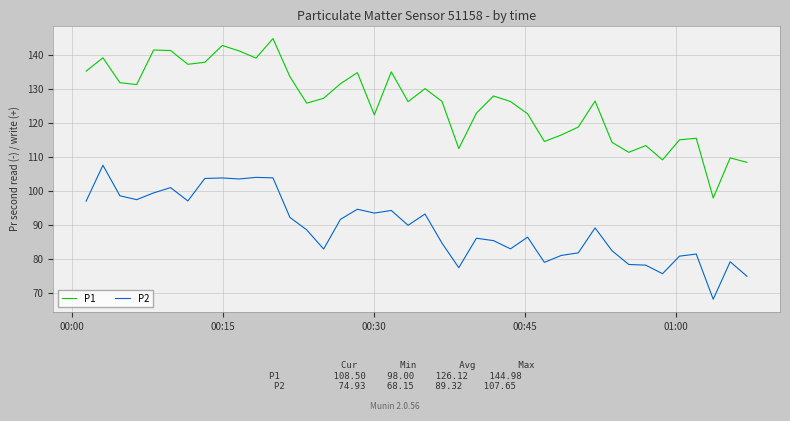

What is the difference between the maximum and minimum values in the P2 series?

39.5